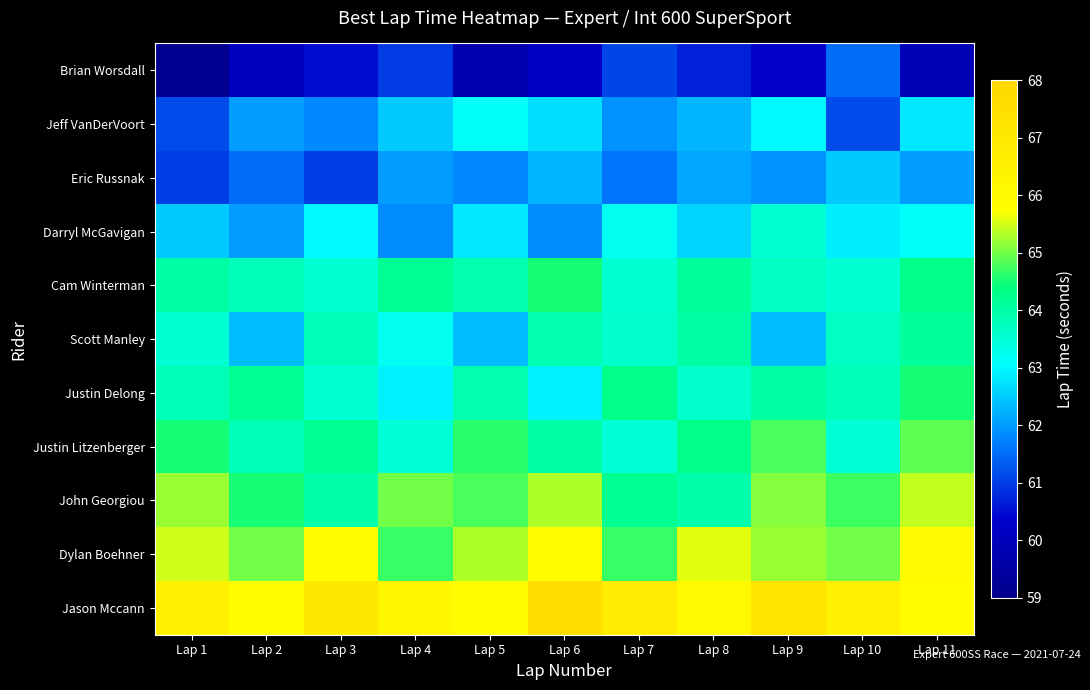

At which category does the chart reach its minimum across all series?

Lap 1